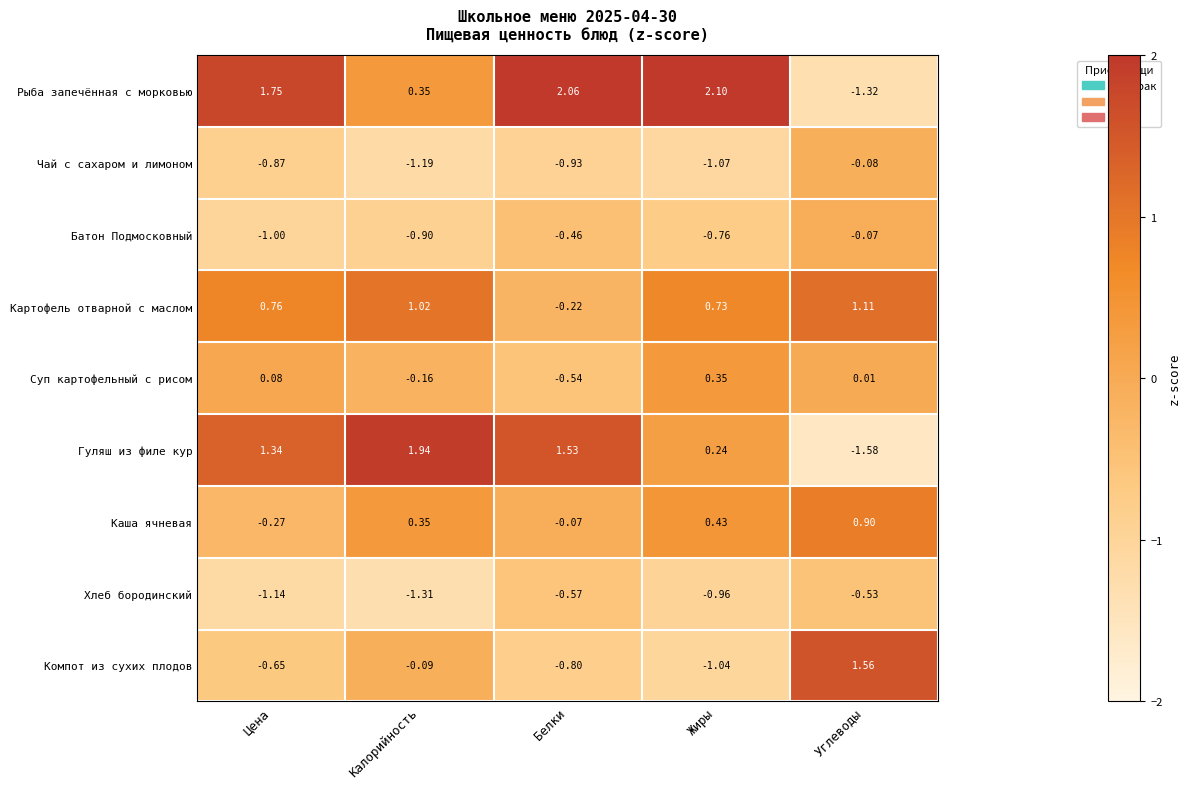

How many values in Рыба запечённая с морковью are below zero?

1